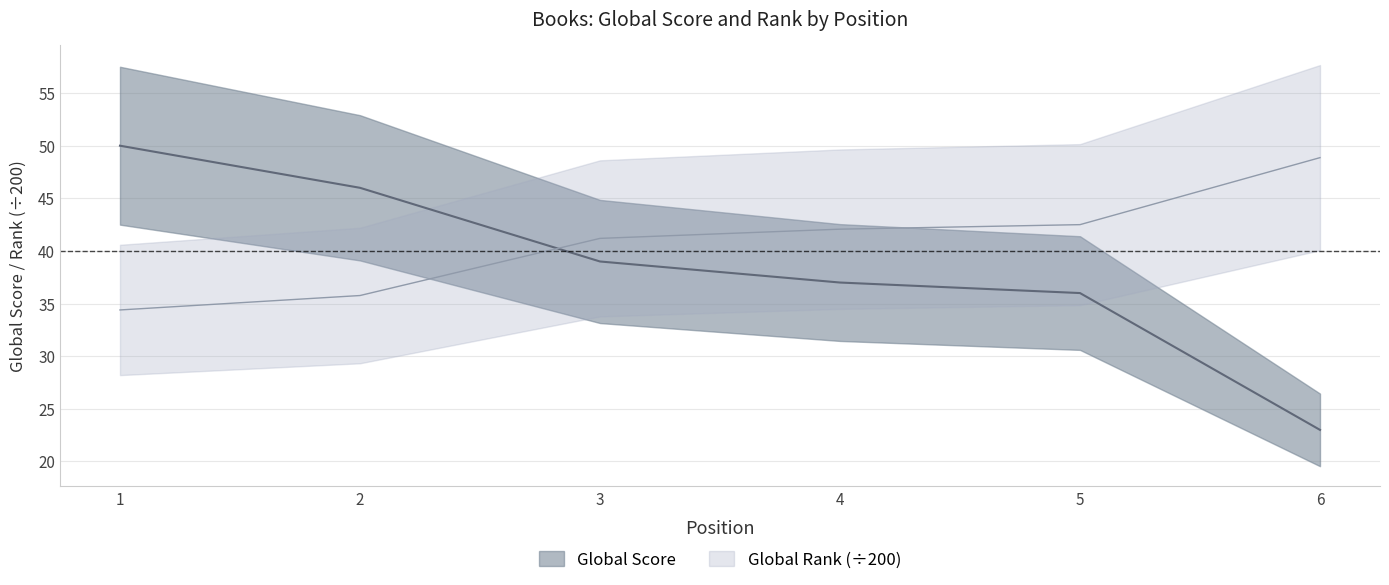

Reading left to right, what are all the values shown in this chart?

Global Score: 50.0	46.0	39.0	37.0	36.0	23.0
Global Rank: 34.4	35.8	41.2	42.1	42.5	48.9